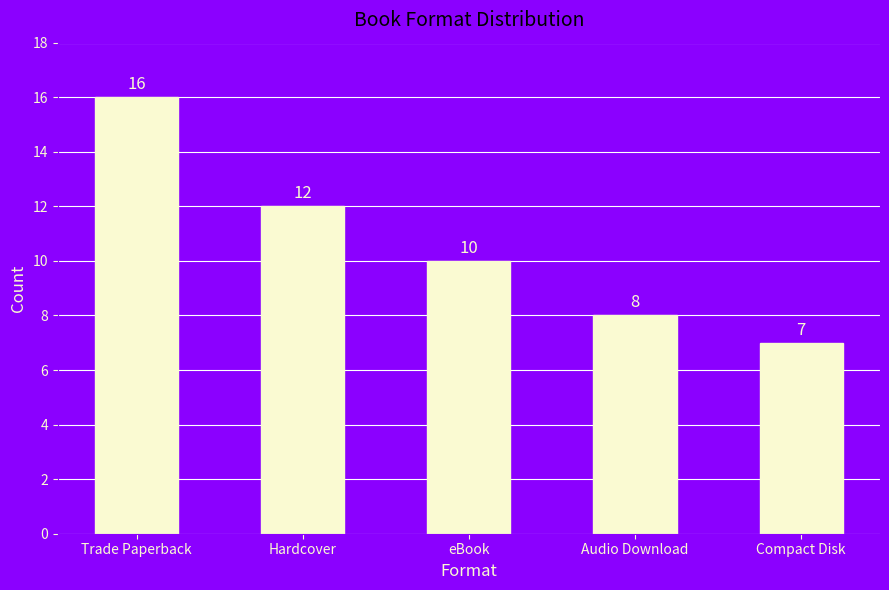

Does the chart contain stacked bars?

No